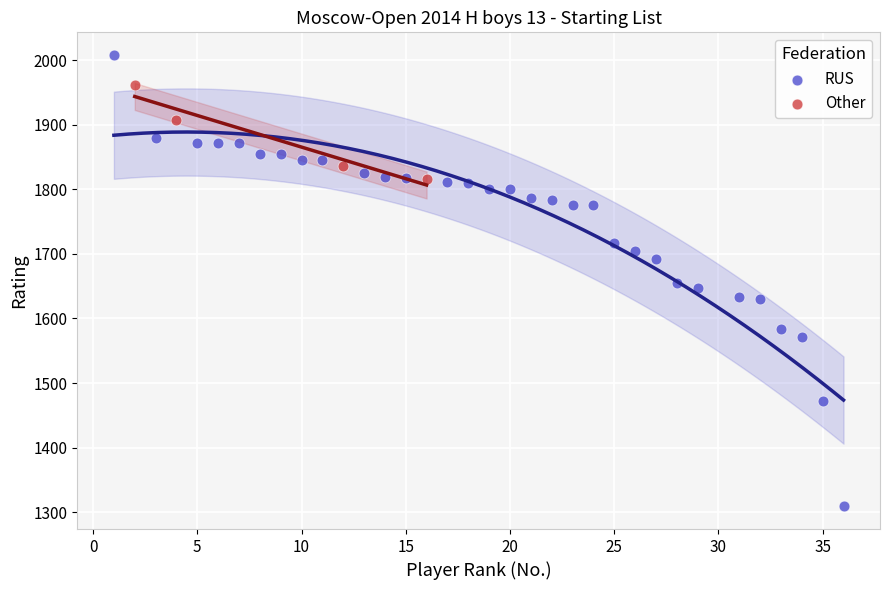

Which series reaches the maximum Y coordinate?

RUS